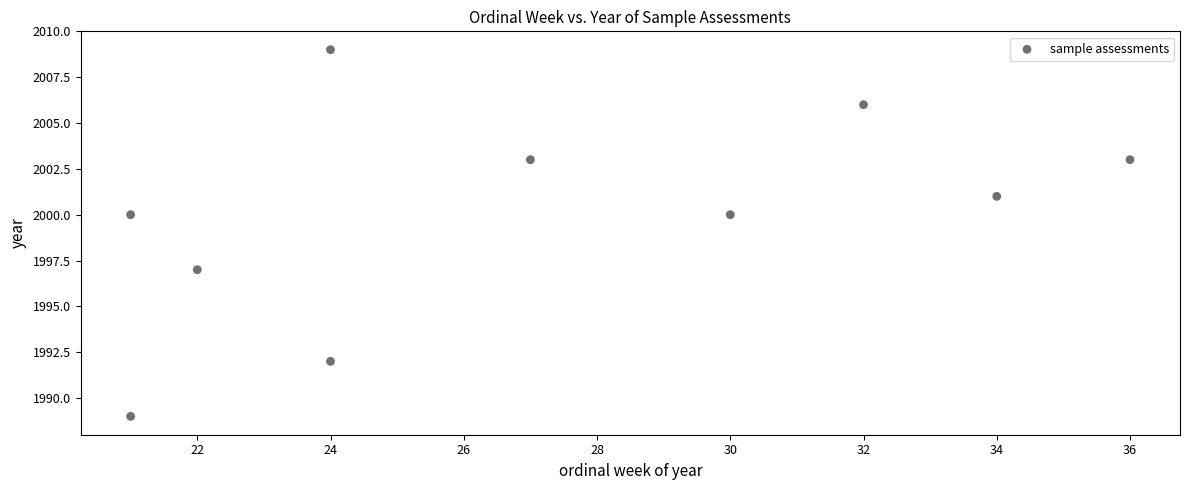

What is the average X value?

27